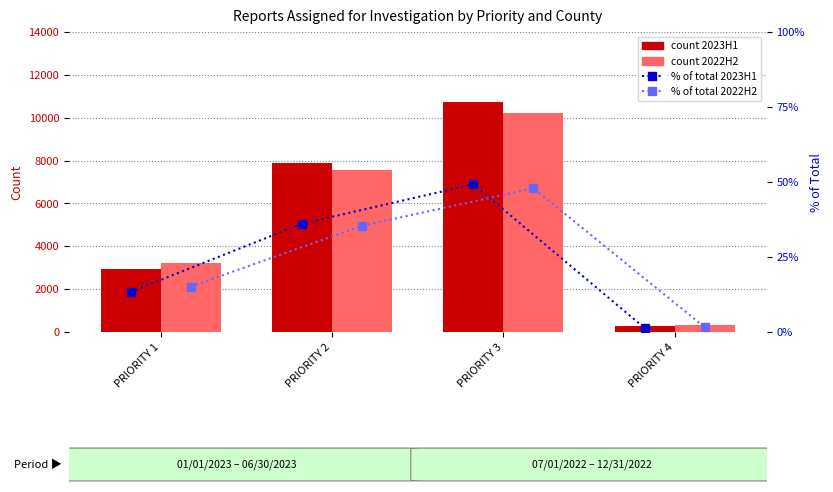

Does the chart contain stacked bars?

No